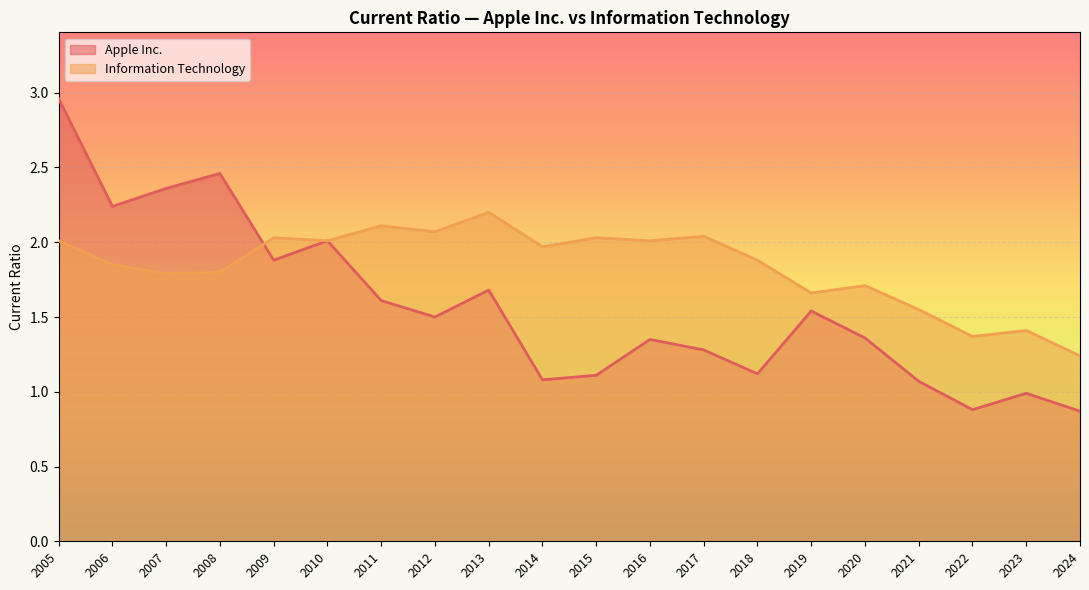

Which series has the largest total across all categories?

Information Technology